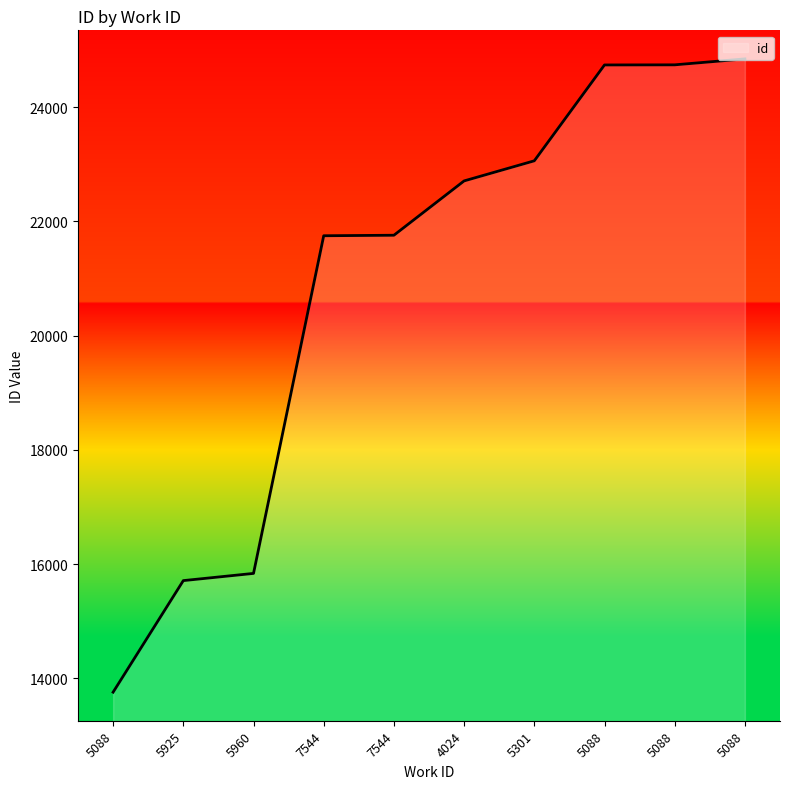

How many lines are shown in the chart?

1